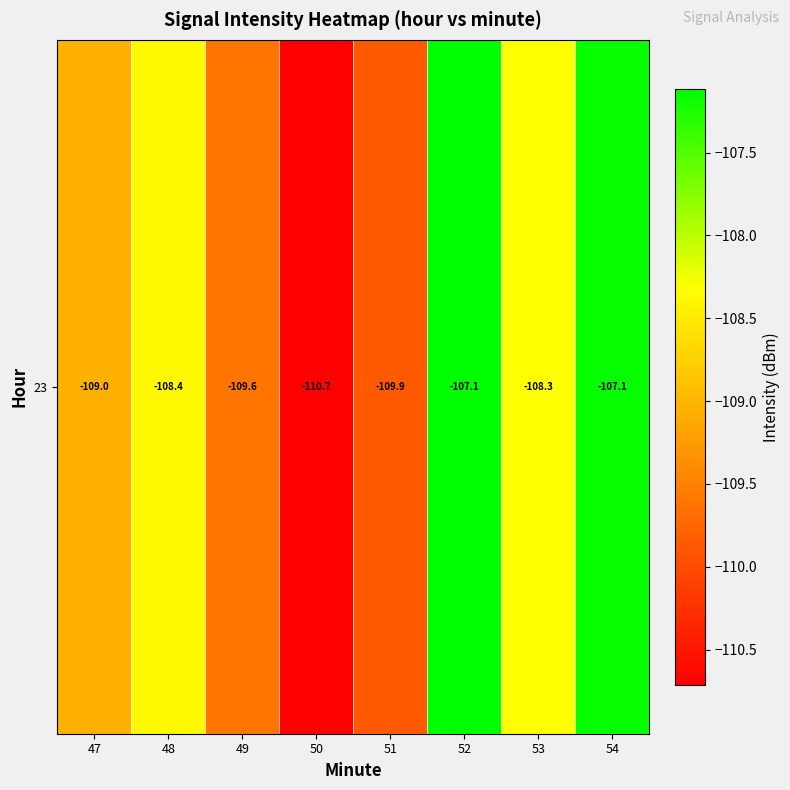

What is the sum of the values at 49 and 50?

-220.3